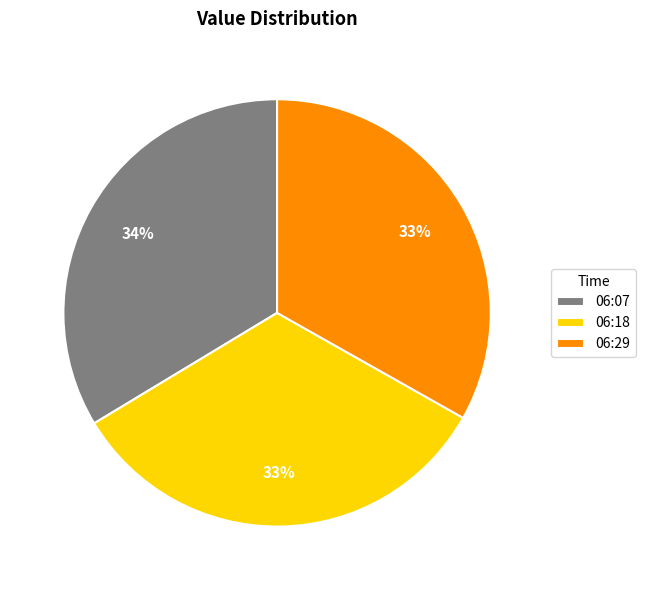

To the nearest percent, what percentage of the pie is 06:29?

33%